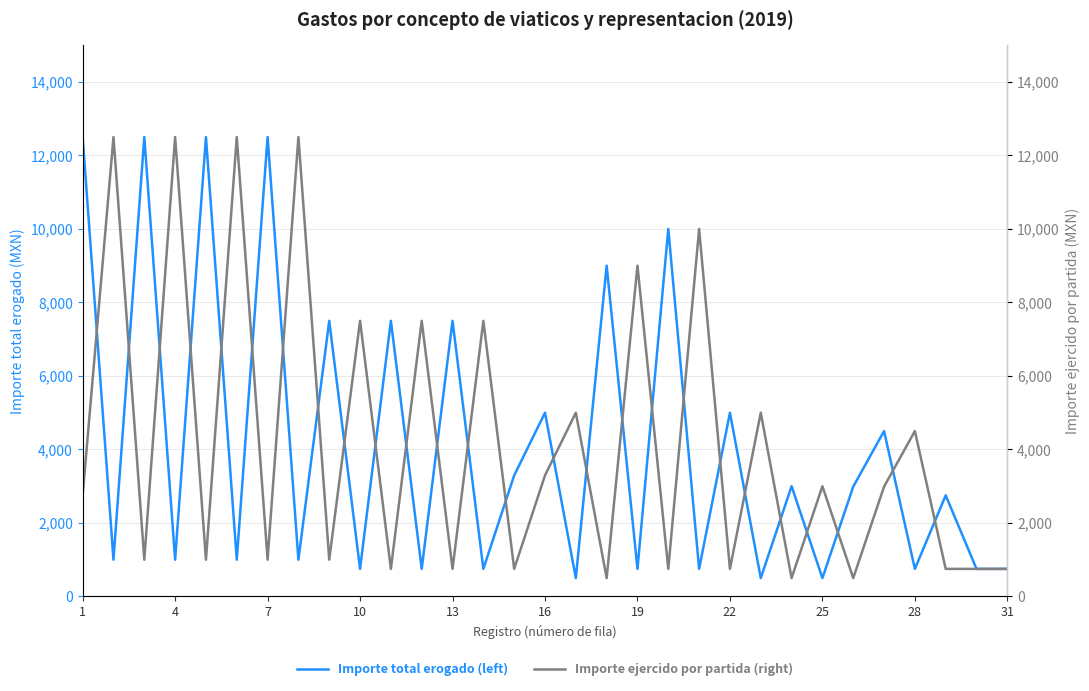

Which series has the largest range (max minus min)?

Importe total erogado (left)